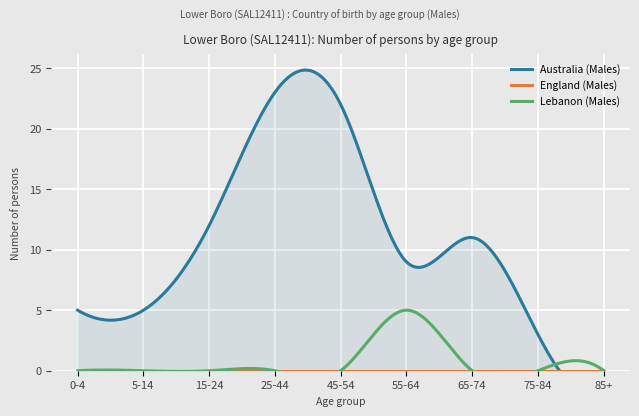

How many lines are shown in the chart?

3